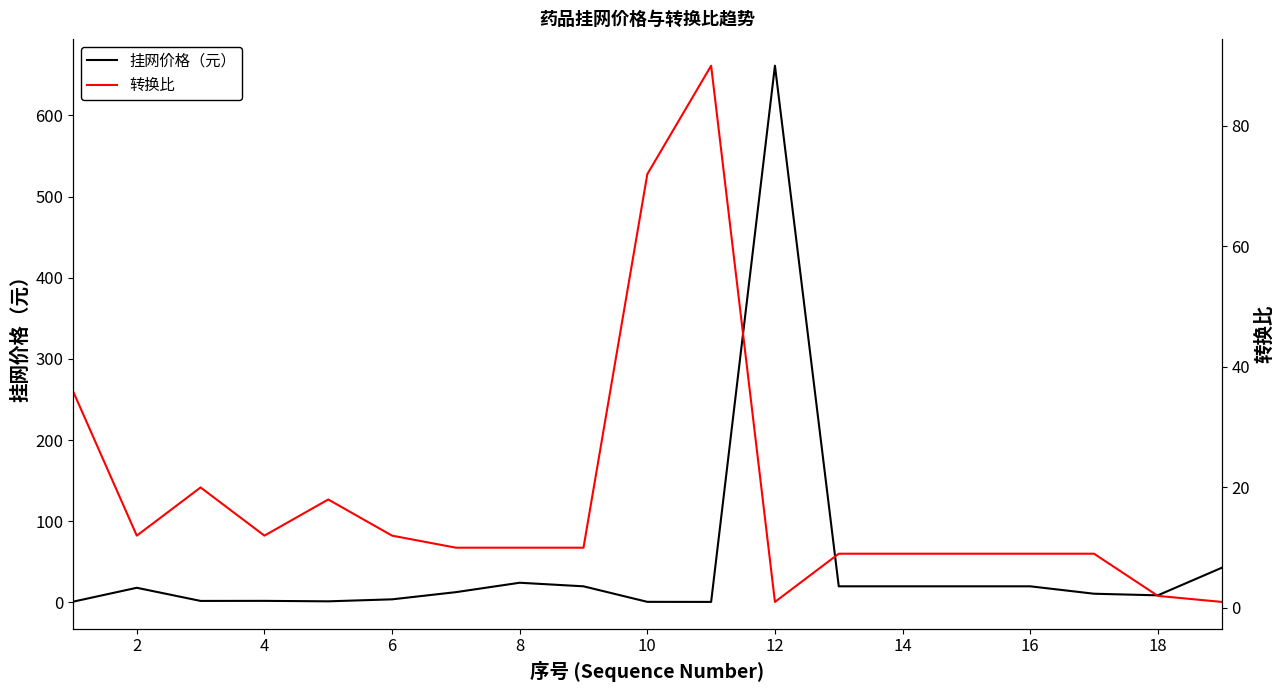

Which series ends up on top after the final intersection of 转换比 and 挂网价格（元）?

挂网价格（元）